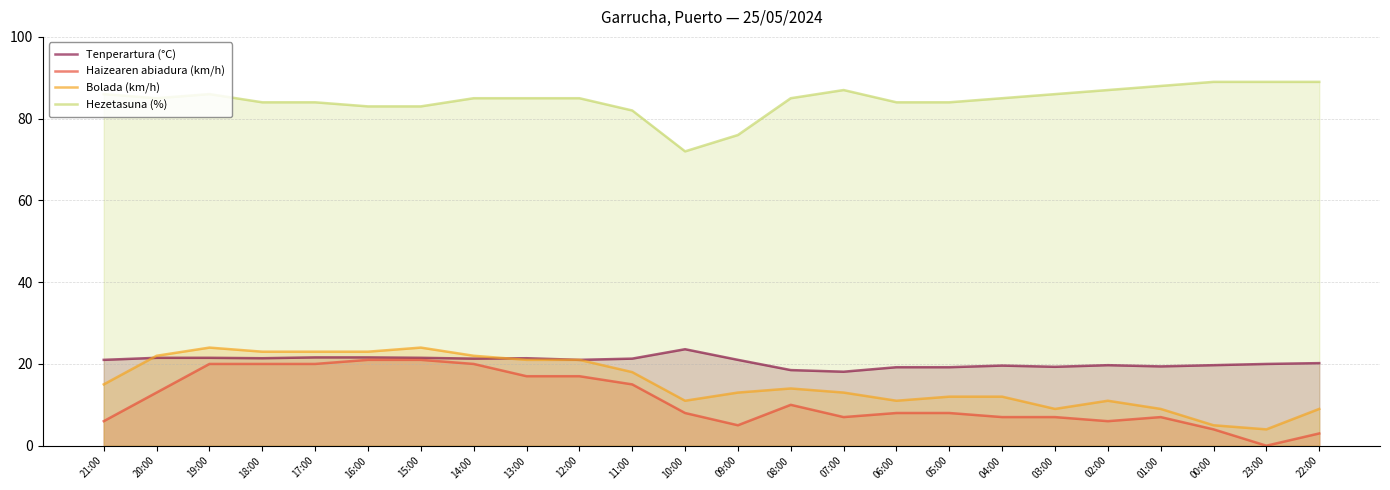

Rank the categories by Tenperartura (°C) value from highest to lowest.

10:00, 17:00, 16:00, 20:00, 19:00, 15:00, 18:00, 13:00, 14:00, 11:00, 21:00, 12:00, 09:00, 22:00, 23:00, 02:00, 00:00, 04:00, 01:00, 03:00, 06:00, 05:00, 08:00, 07:00